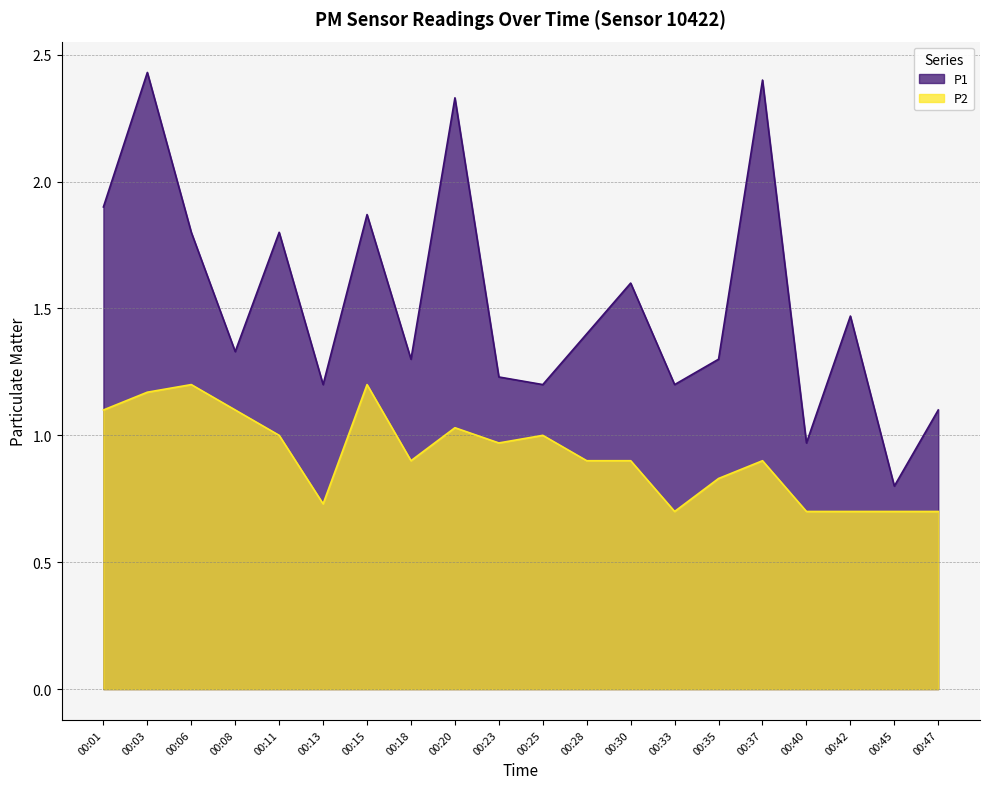

What is the difference between the highest and lowest values at 00:11?

0.8